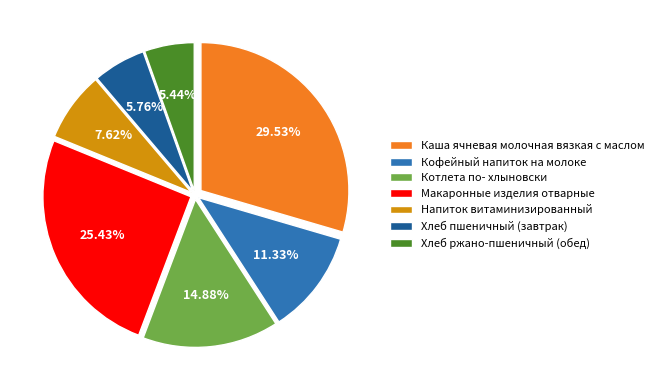

True or false: Напиток витаминизированный accounts for 8% of the total.

True